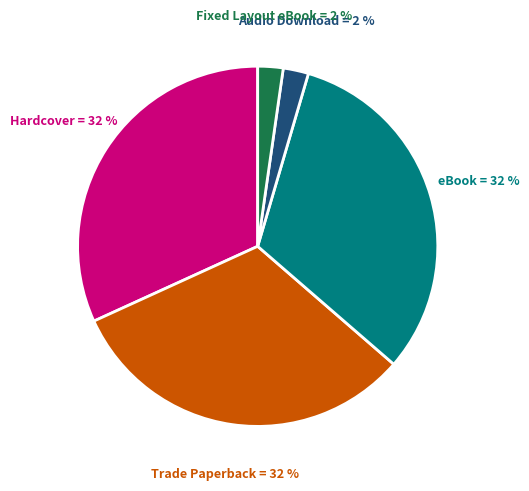

To the nearest percent, what is the average slice percentage?

20%